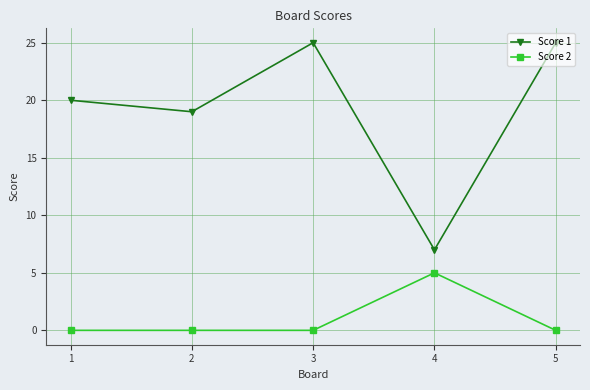

Where is Score 1 nearest to the value 16?

2